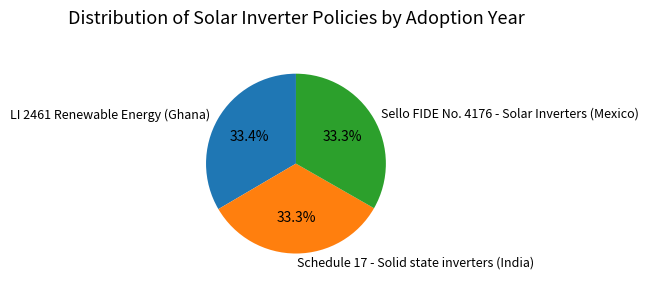

Approximately how many times larger is the value at Schedule 17 - Solid state inverters (India) compared to LI 2461 Renewable Energy (Ghana)?

1.0